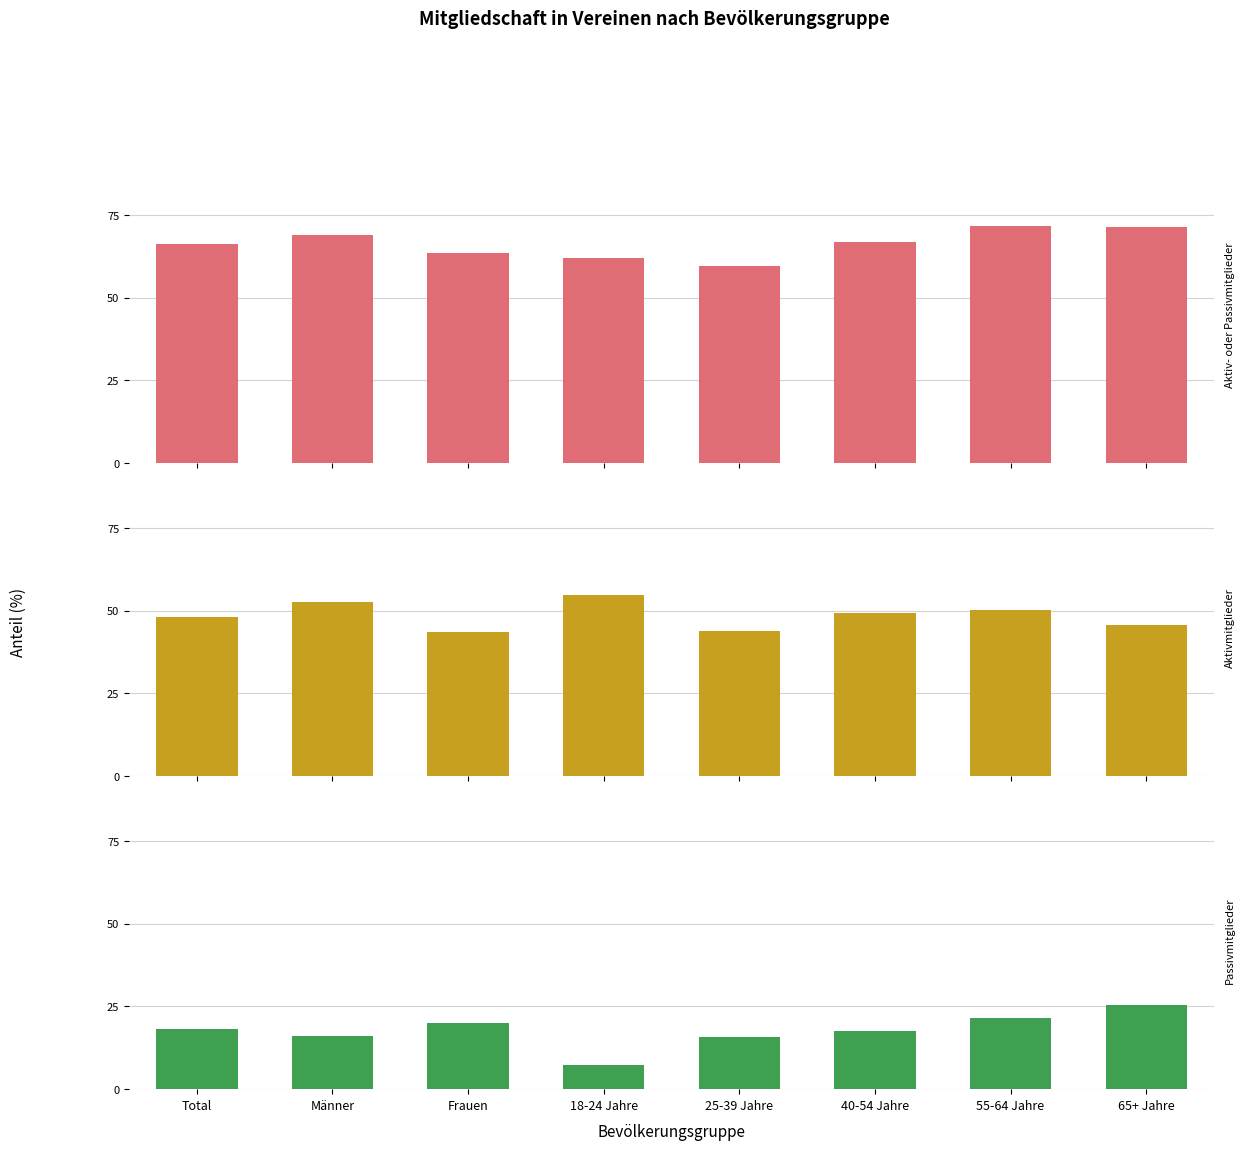

Rank the categories by Passivmitglieder value from lowest to highest.

18-24 Jahre, 25-39 Jahre, Männer, 40-54 Jahre, Total, Frauen, 55-64 Jahre, 65+ Jahre